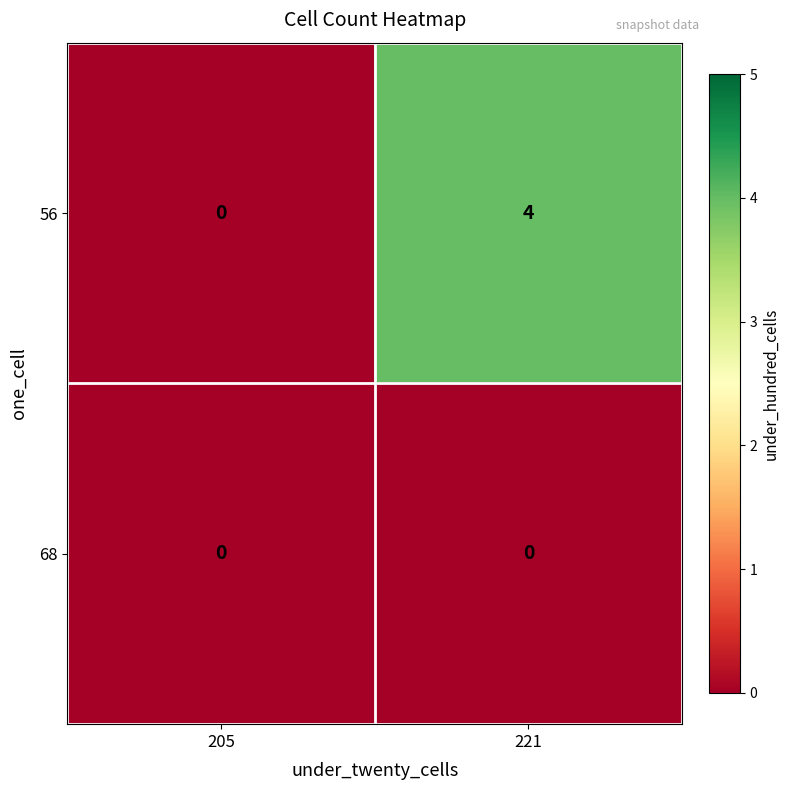

True or false: 68 has a value of 0 at 221.

True